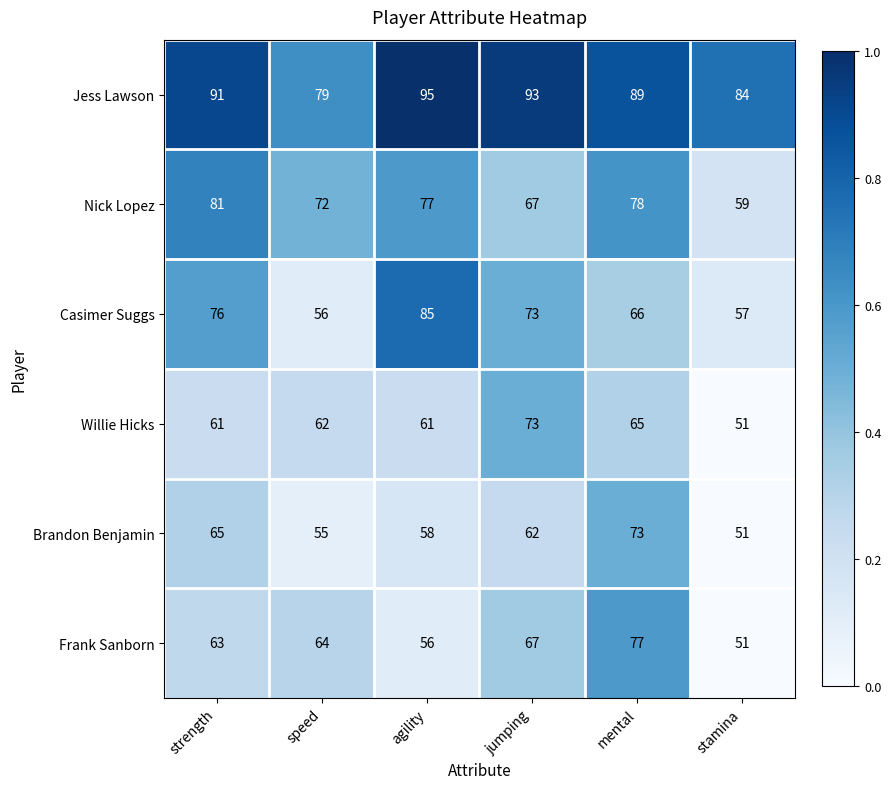

Where does the Nick Lopez series first go above 77?

strength